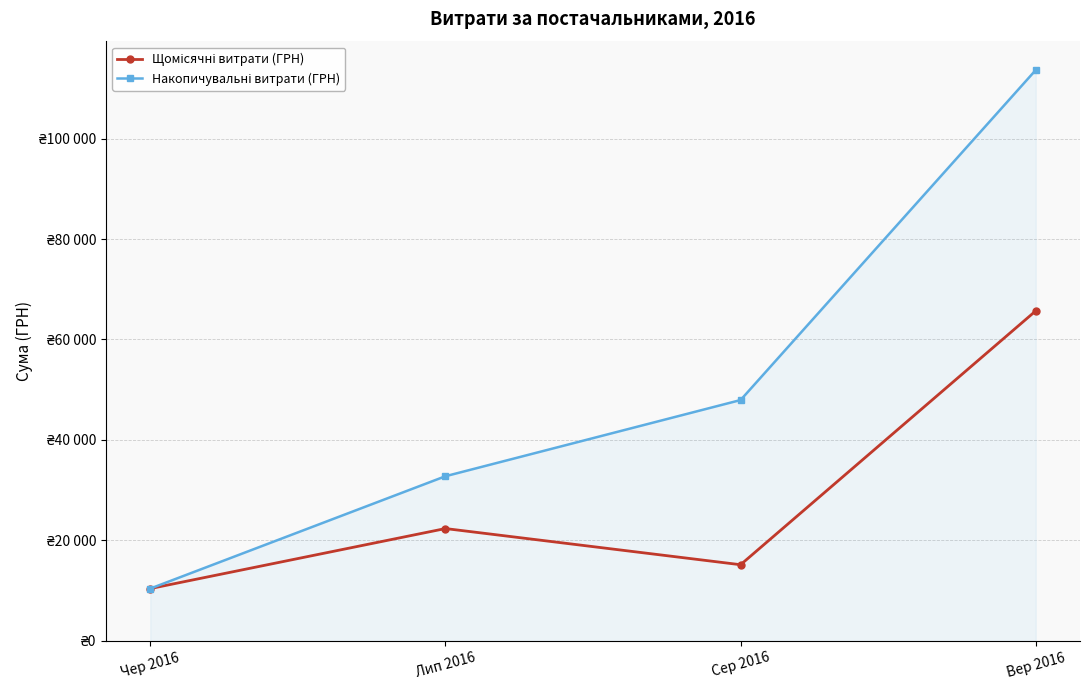

Reading left to right, what are all the values shown in this chart?

Щомісячні витрати (ГРН): Чер 2016=10416.0	Лип 2016=22364.9	Сер 2016=15165.1	Вер 2016=65690.6
Накопичувальні витрати (ГРН): Чер 2016=10416.0	Лип 2016=32780.9	Сер 2016=47946.0	Вер 2016=113636.6